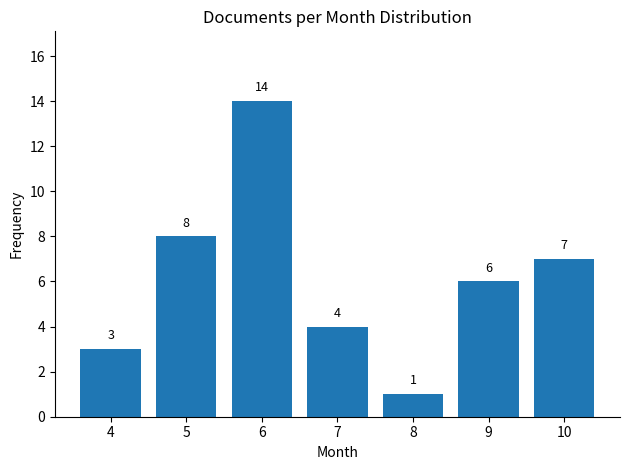

Reading right to left, extract all data points from this chart.

7	6	1	4	14	8	3